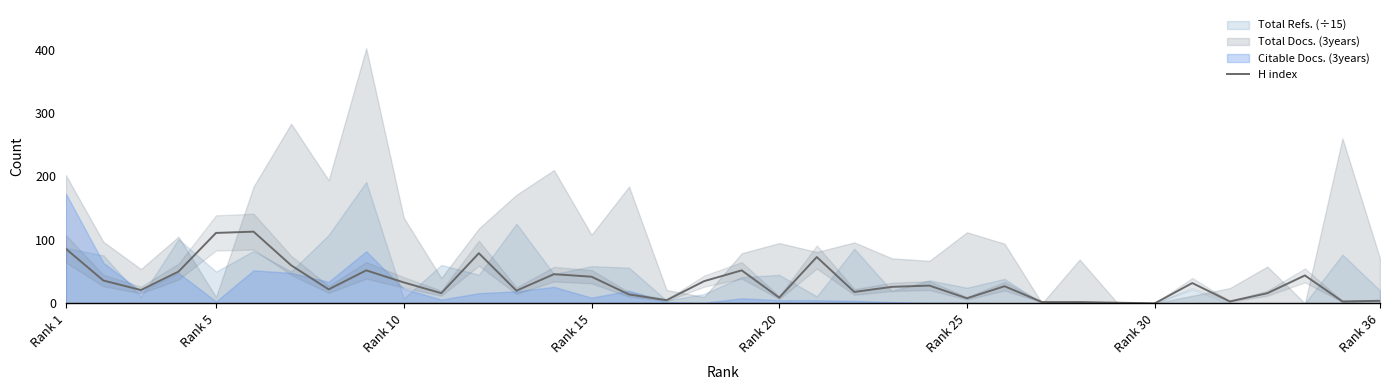

True or false: there are more than 0 points higher than both neighbors.

True